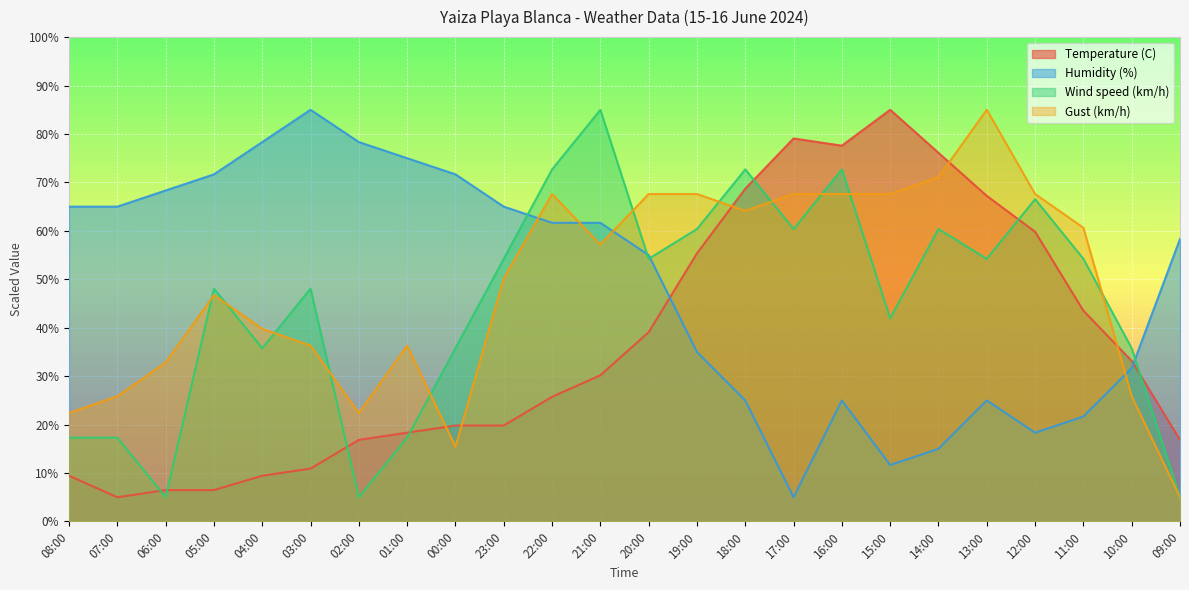

Does the chart display data point markers on the line(s)?

No